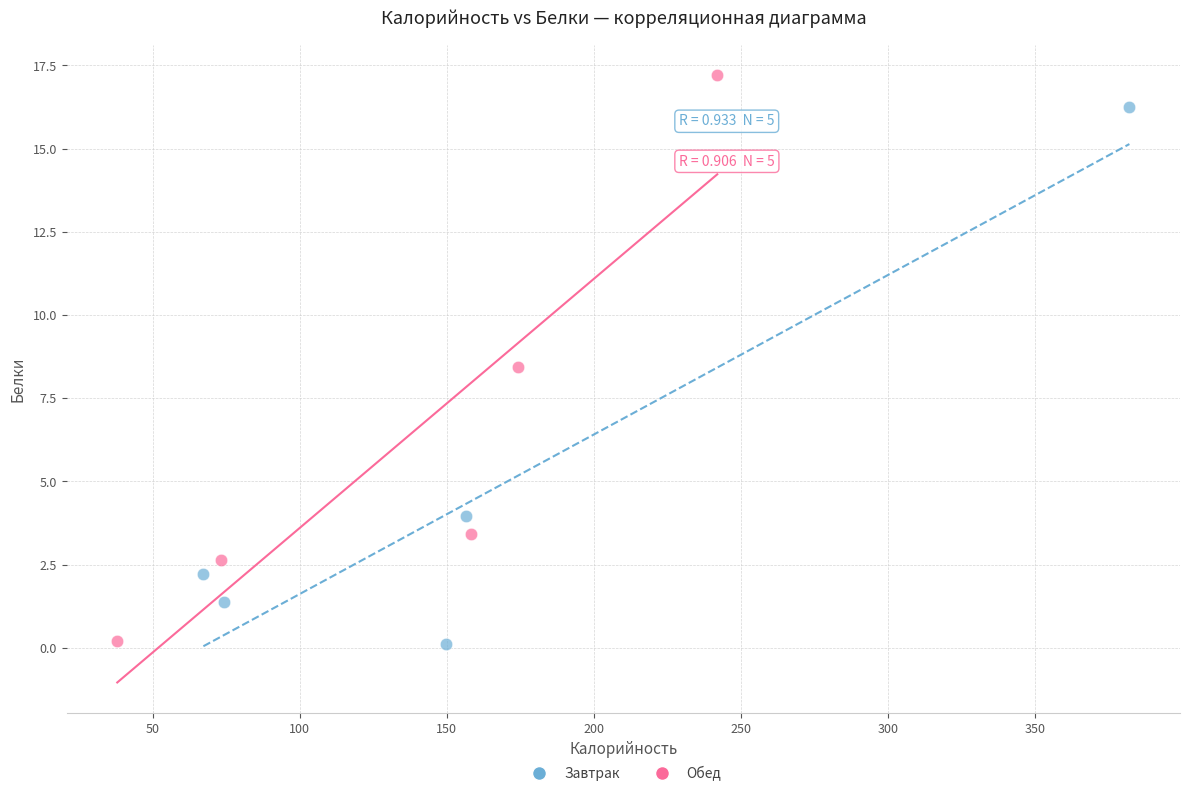

Which series reaches the maximum Y coordinate?

Обед